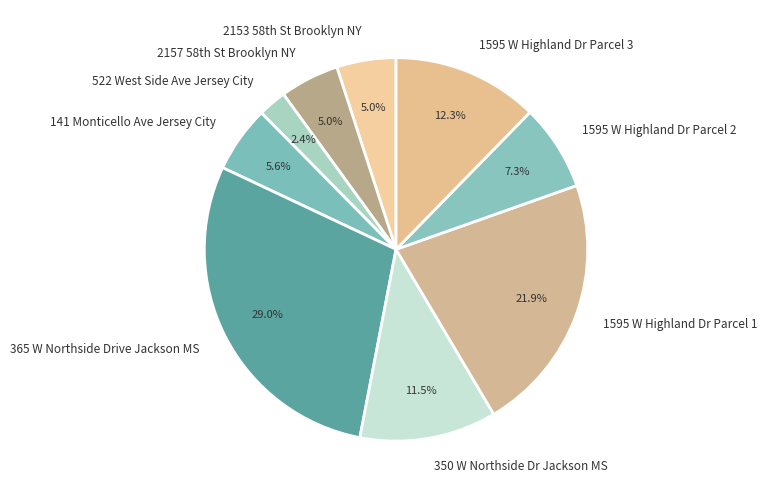

What is the ratio of the value at 1595 W Highland Dr Parcel 3 to the value at 365 W Northside Drive Jackson MS?

0.4